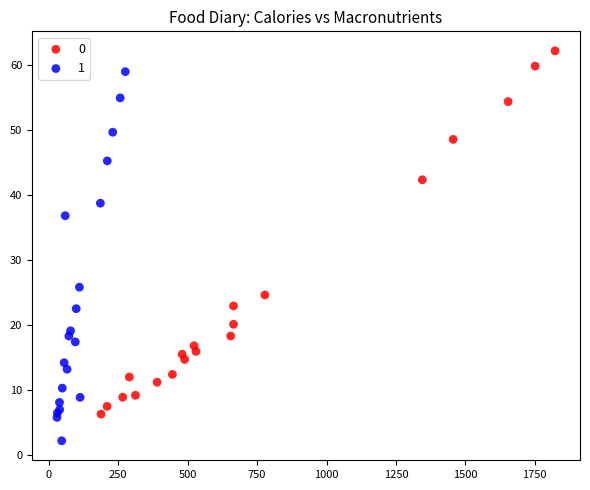

What are all the series names shown in the legend?

0, 1